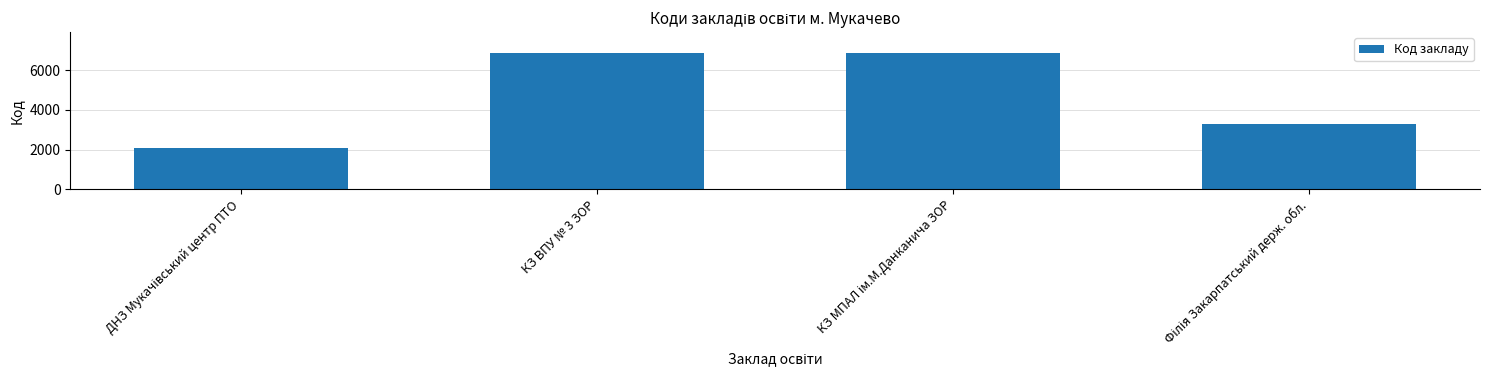

What is the minimum value shown in the chart?

2062